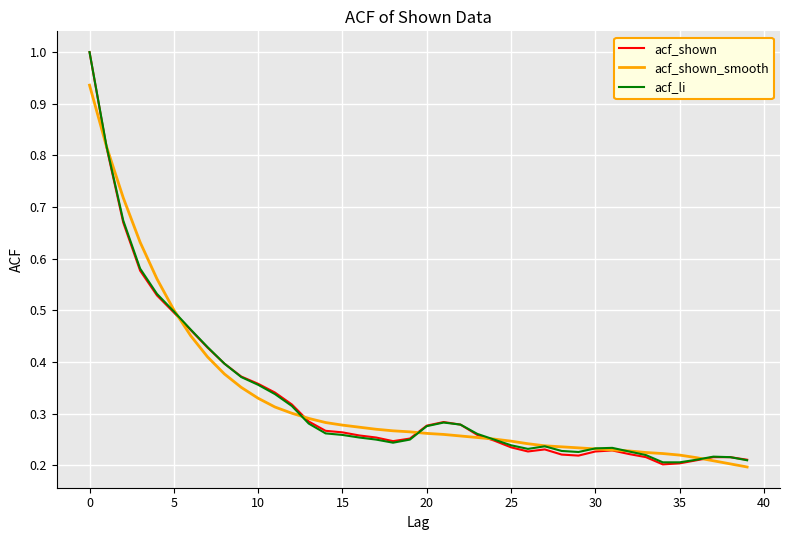

What are all the series names shown in the legend?

acf_shown, acf_shown_smooth, acf_li